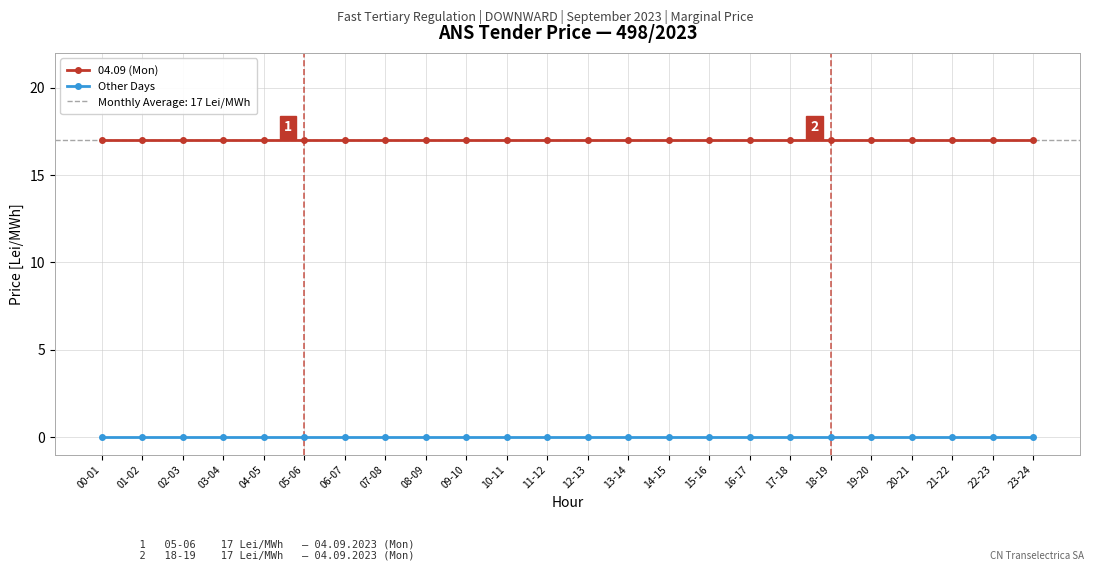

Which series has the widest spread of values?

04.09 (Mon)